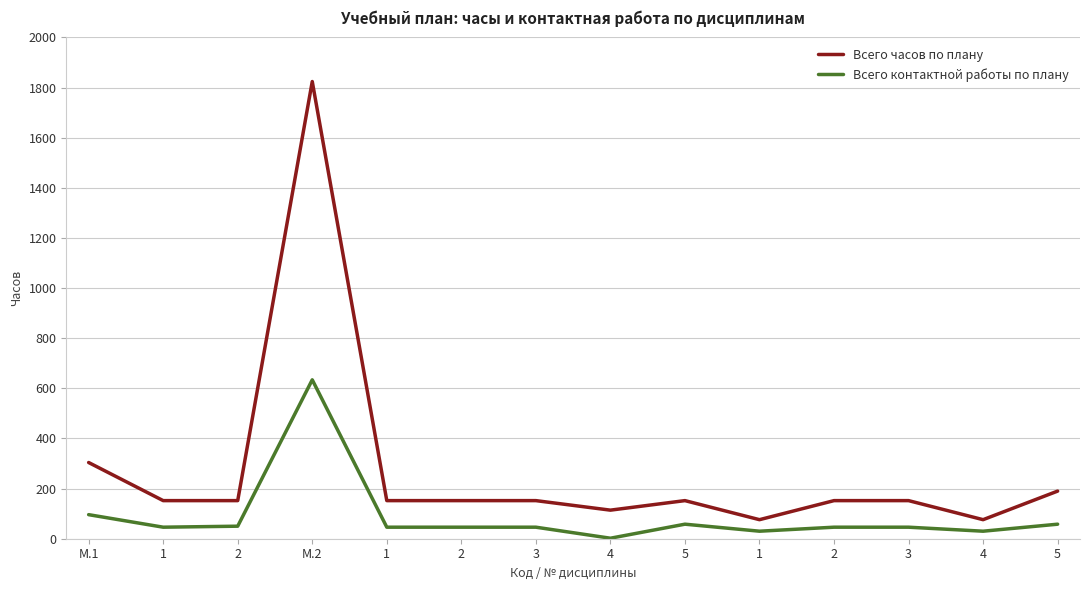

True or false: Всего часов по плану has a value of 106 at 2.

False